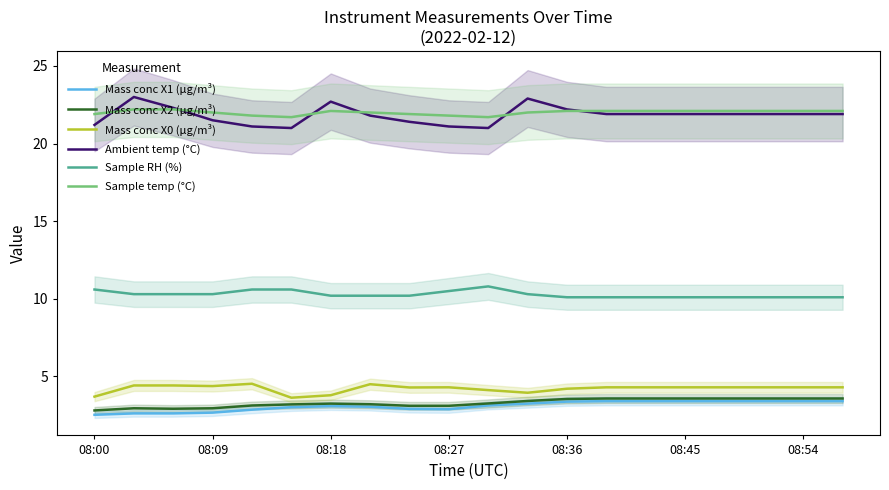

What is the minimum value for Sample temp (°C)?

21.7